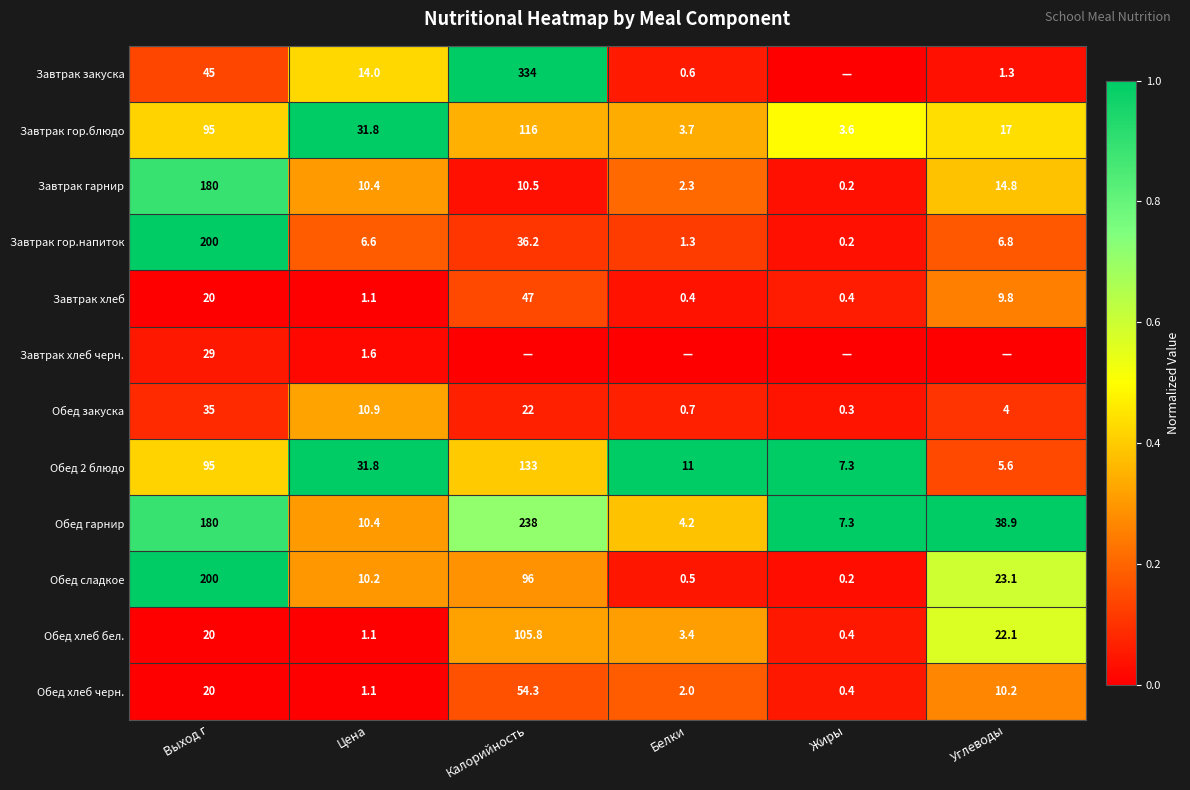

Which series changed the most between Выход г and Цена?

Завтрак гор.напиток